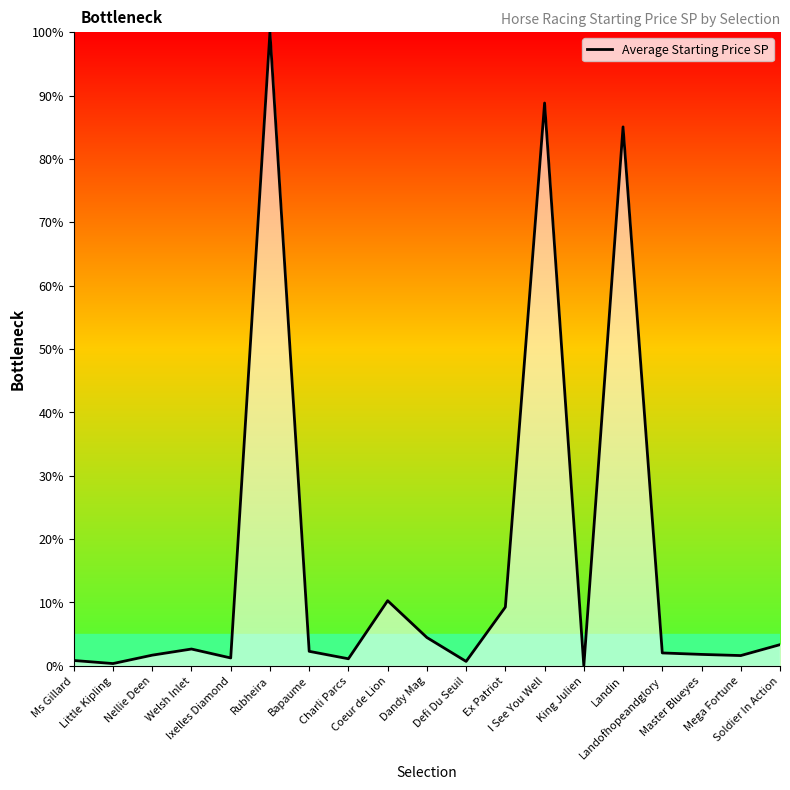

What is the greatest value displayed?

100.0